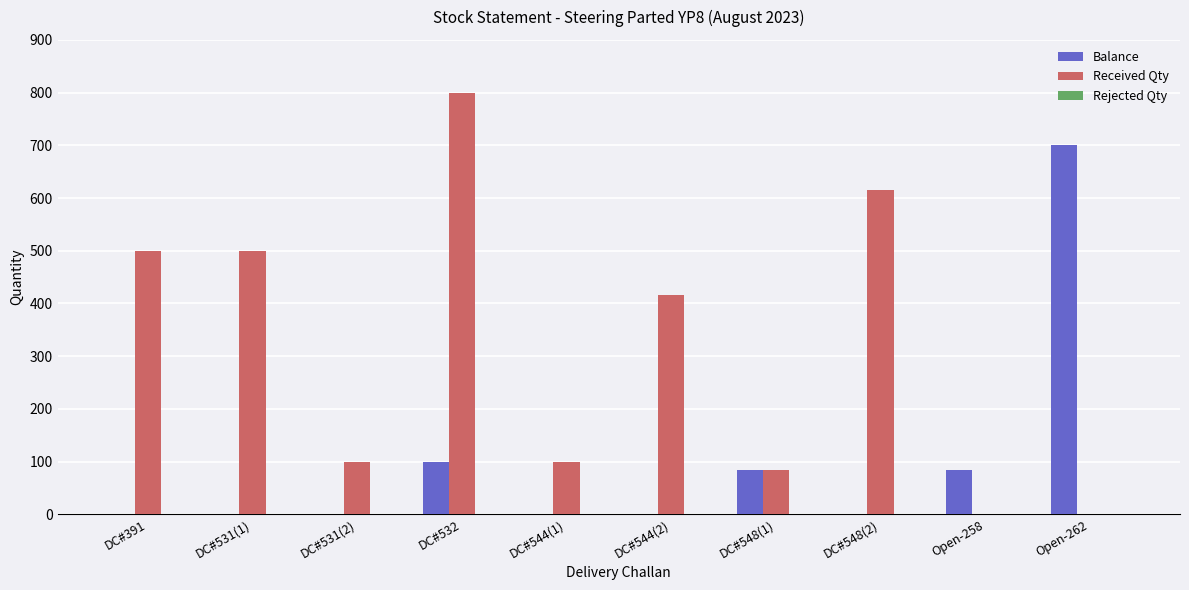

True or false: Balance has a value of 129 at DC#548(1).

False